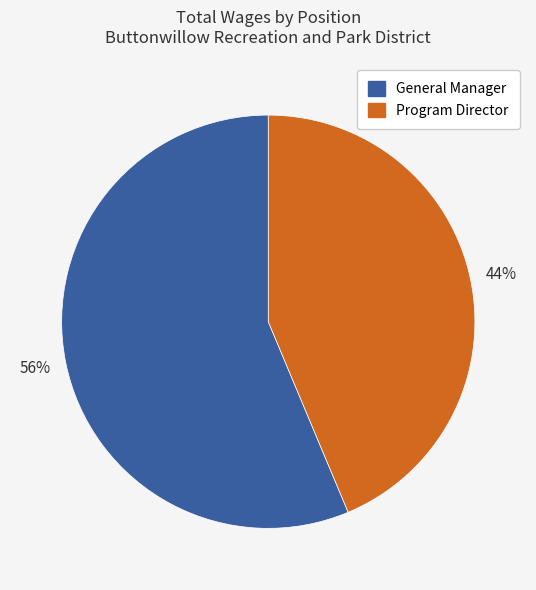

How many slices are in this pie chart?

2